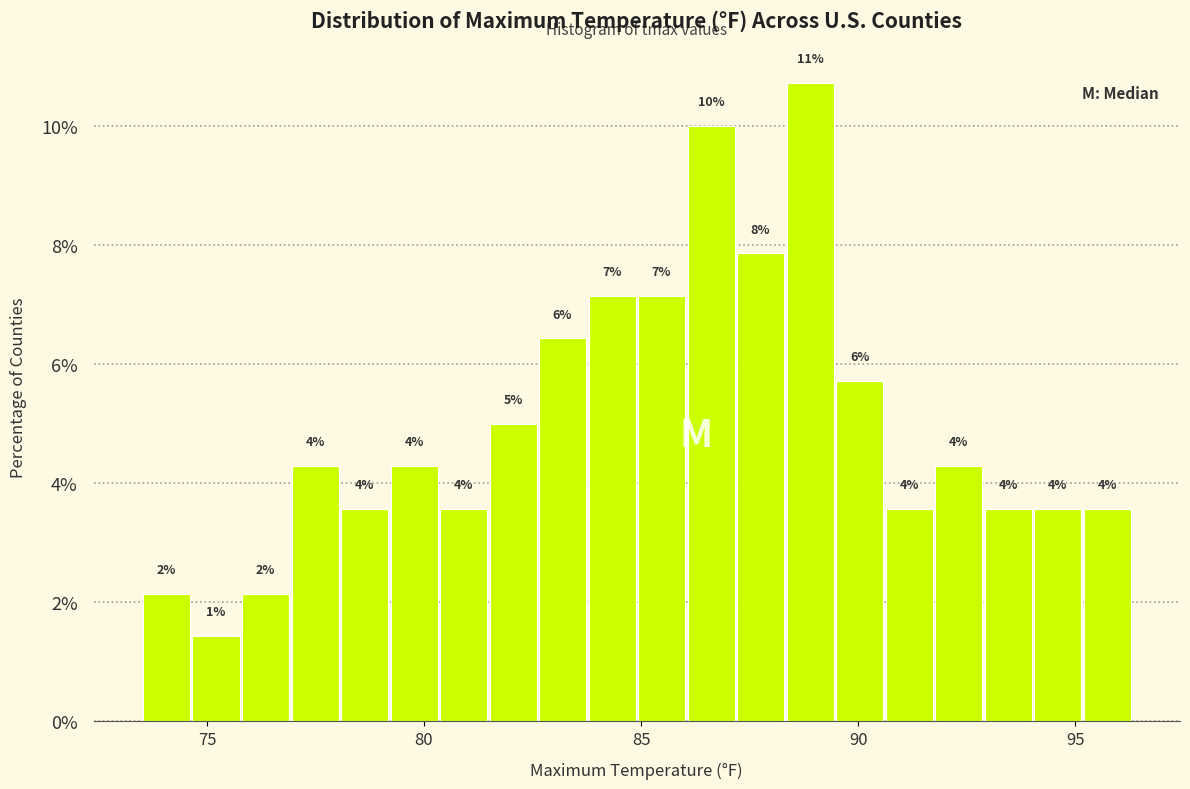

Read against the x-axis, roughly where is the centre of the tallest bar?

89.0